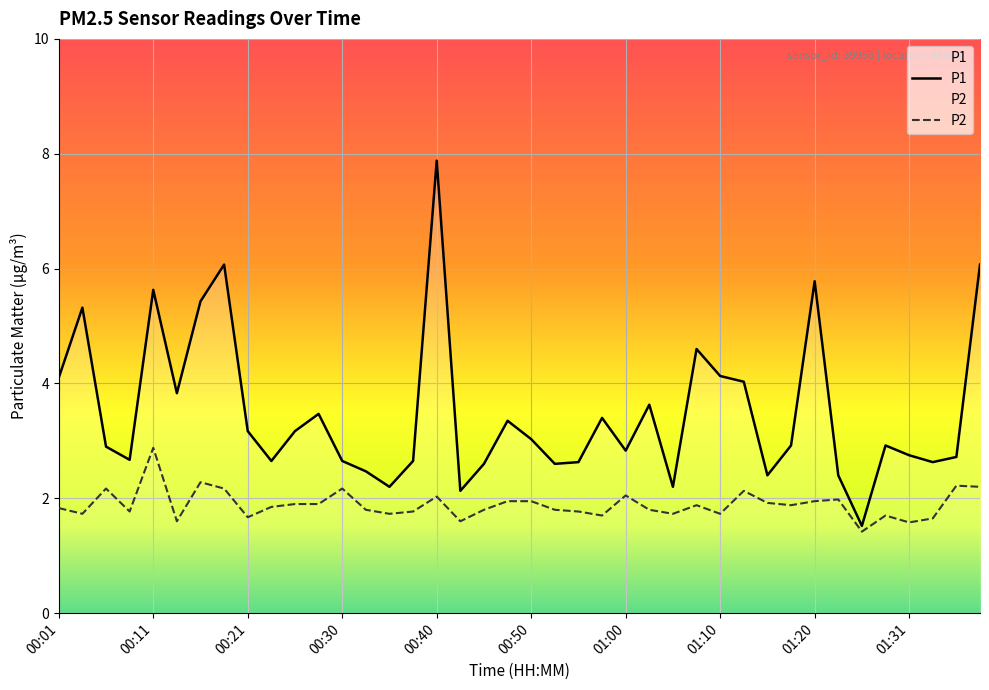

Which series has the largest range (max minus min)?

P1